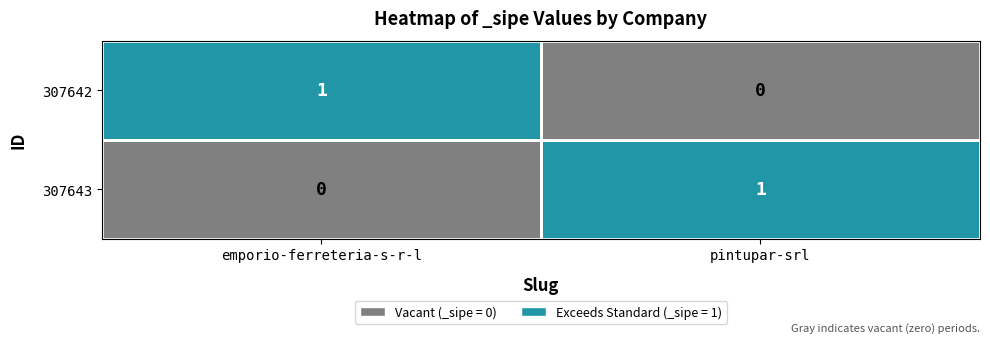

Is the value of 307643 at emporio-ferreteria-s-r-l greater than the value of 307642 at emporio-ferreteria-s-r-l?

No